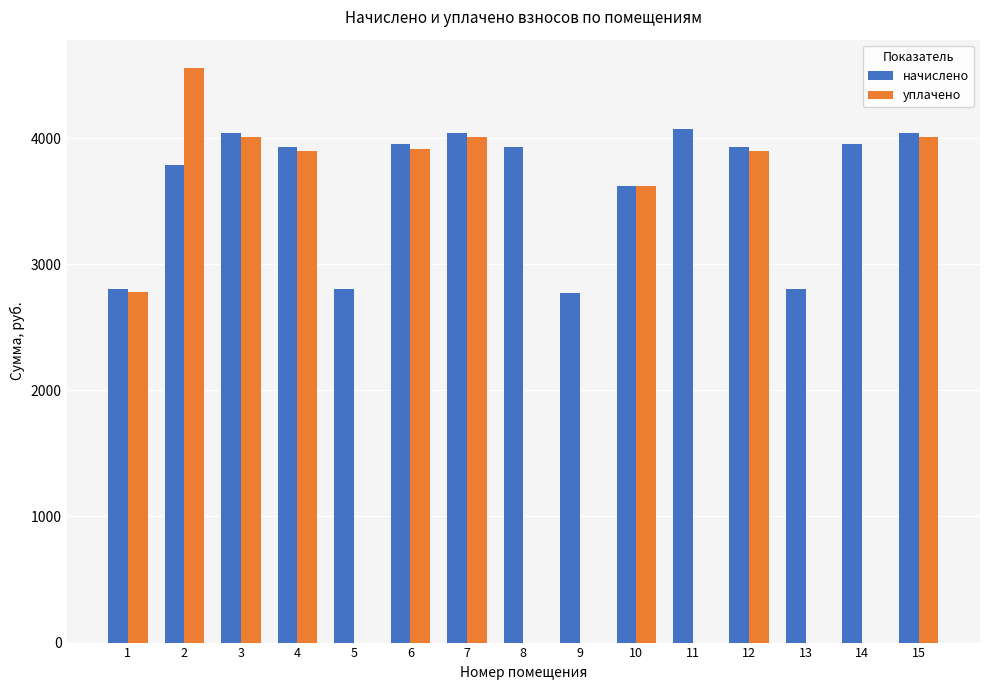

What is the total value across all series at 8?

3932.2